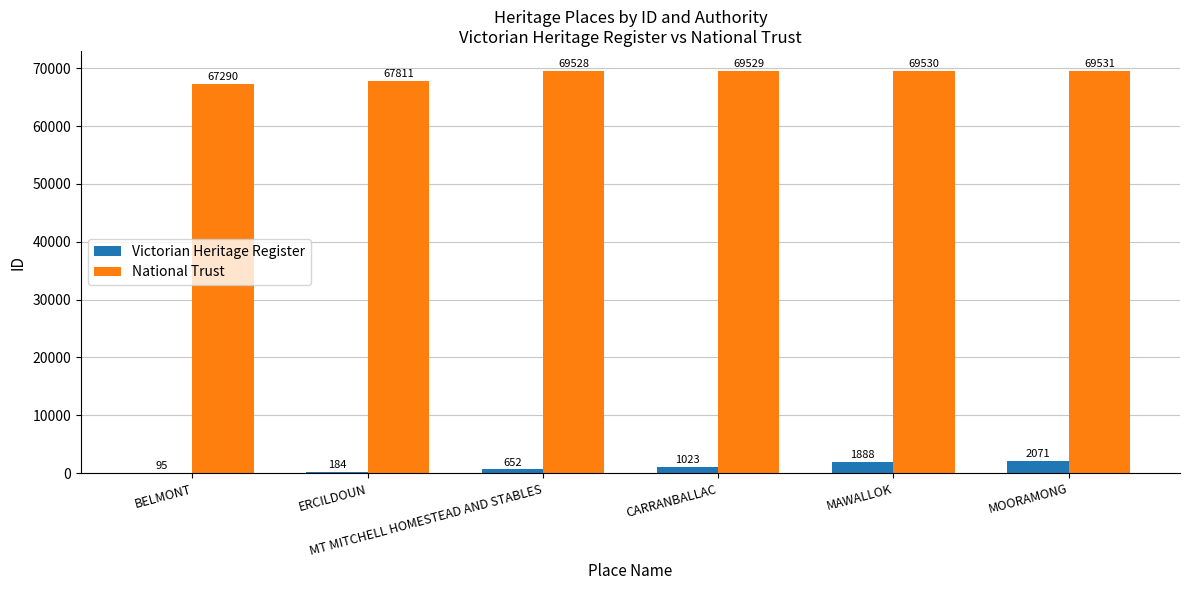

What is the greatest value displayed?

69531